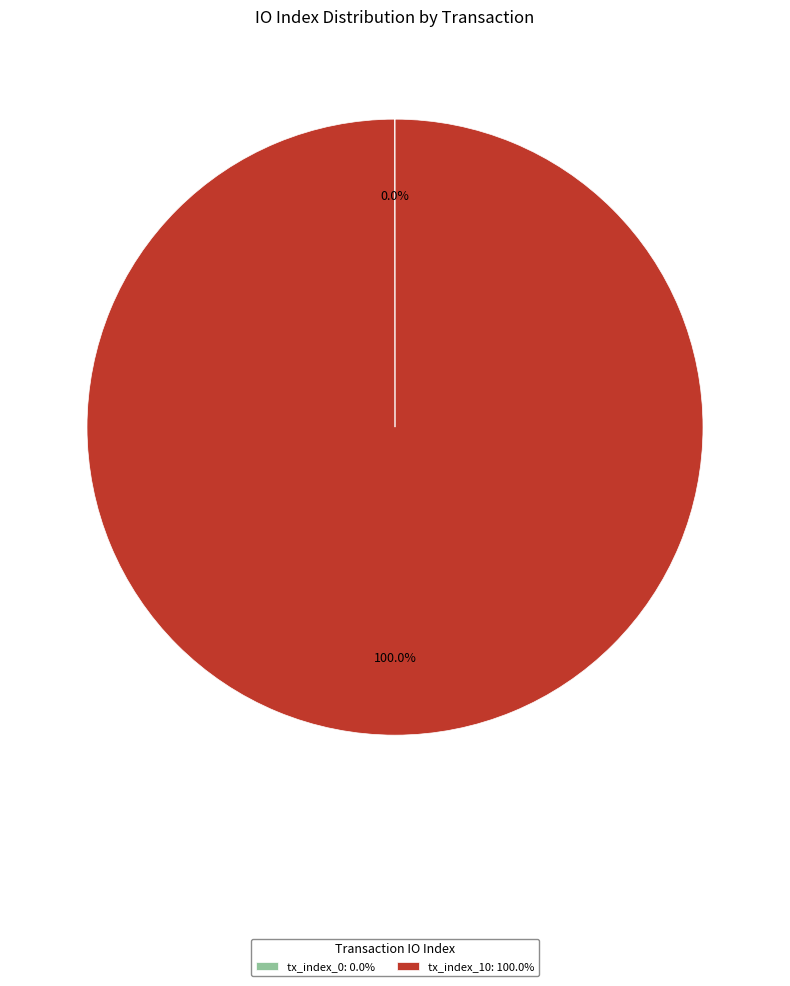

Is there a majority slice in this chart?

Yes